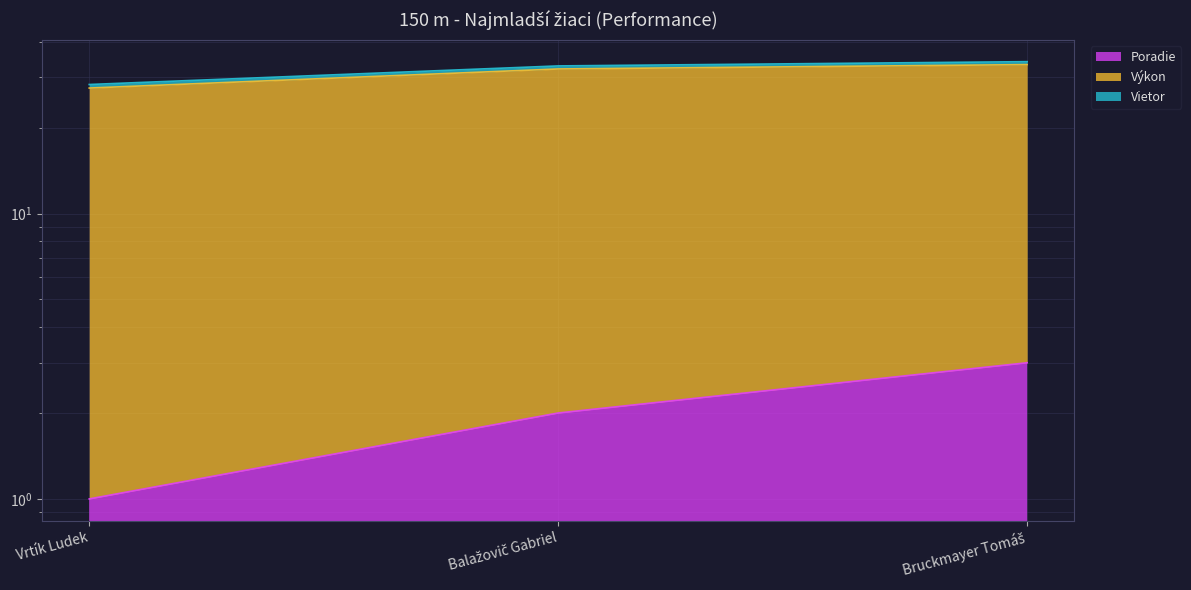

The value of Výkon at Vrtík Ludek is 27.5. True or false?

True